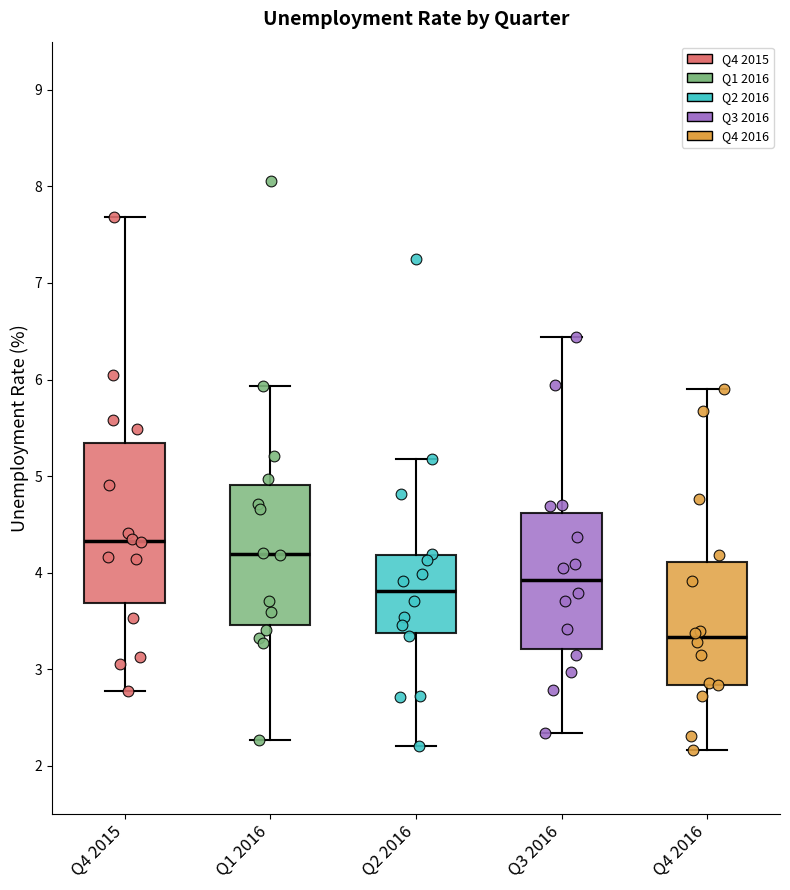

Reading left to right, read every box against the y-axis: the position of its median line, the range the box covers, and the ends of its whiskers. The values are not printed on the chart, so give them approximately, as read against the axis.

Q4 2015: median 4.3, box 3.7 to 5.3, whiskers 2.8 to 7.7
Q1 2016: median 4.2, box 3.5 to 4.9, whiskers 2.3 to 5.9
Q2 2016: median 3.8, box 3.4 to 4.2, whiskers 2.2 to 5.2
Q3 2016: median 3.9, box 3.2 to 4.6, whiskers 2.3 to 6.4
Q4 2016: median 3.3, box 2.8 to 4.1, whiskers 2.2 to 5.9